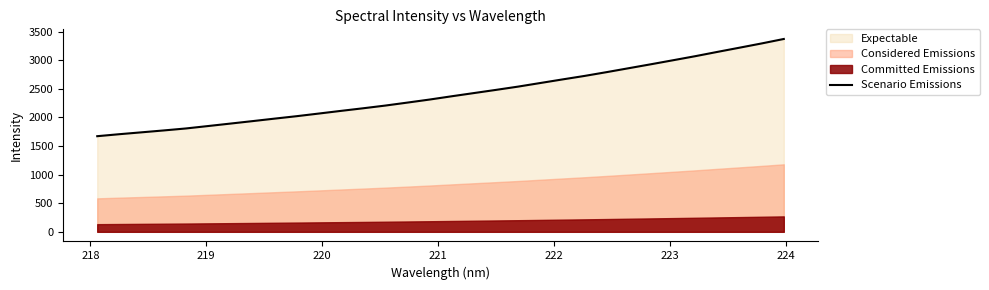

What is the lowest value of the Scenario Emissions series?

1671.7